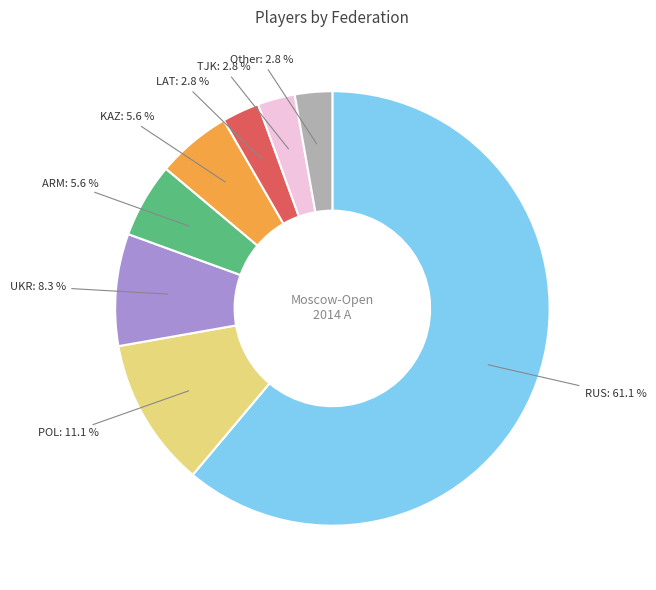

Does any single category account for the majority?

Yes